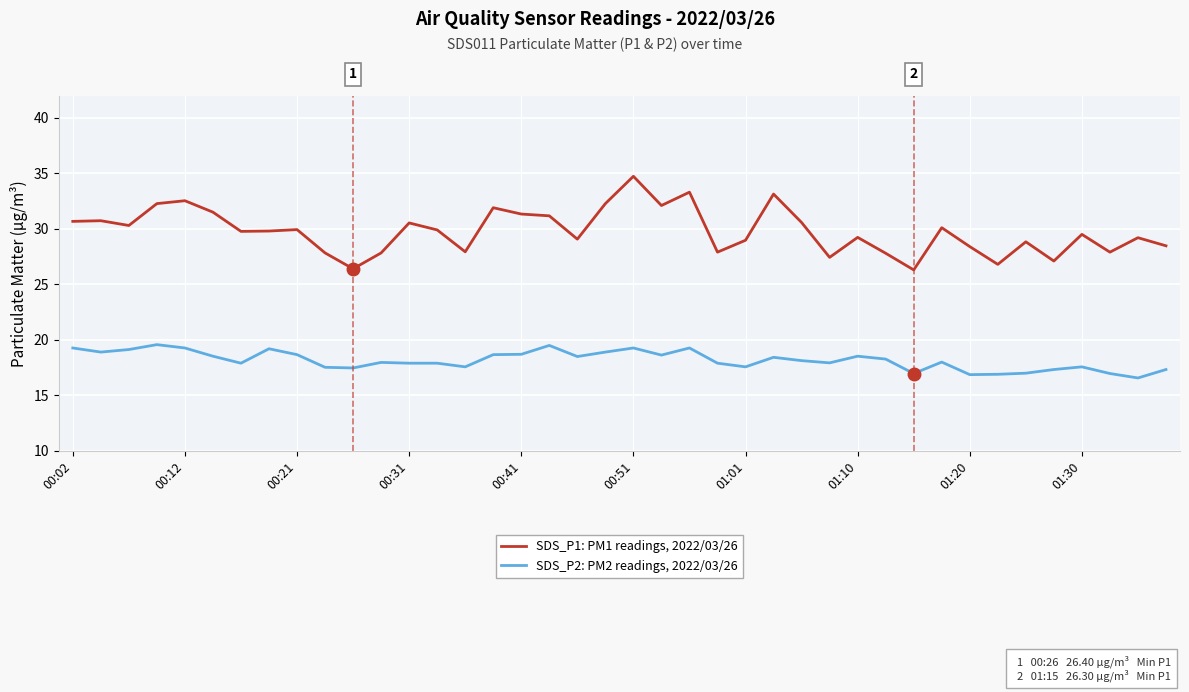

List the series in order of their peak value, highest first.

SDS_P1: PM1 readings, 2022/03/26, SDS_P2: PM2 readings, 2022/03/26